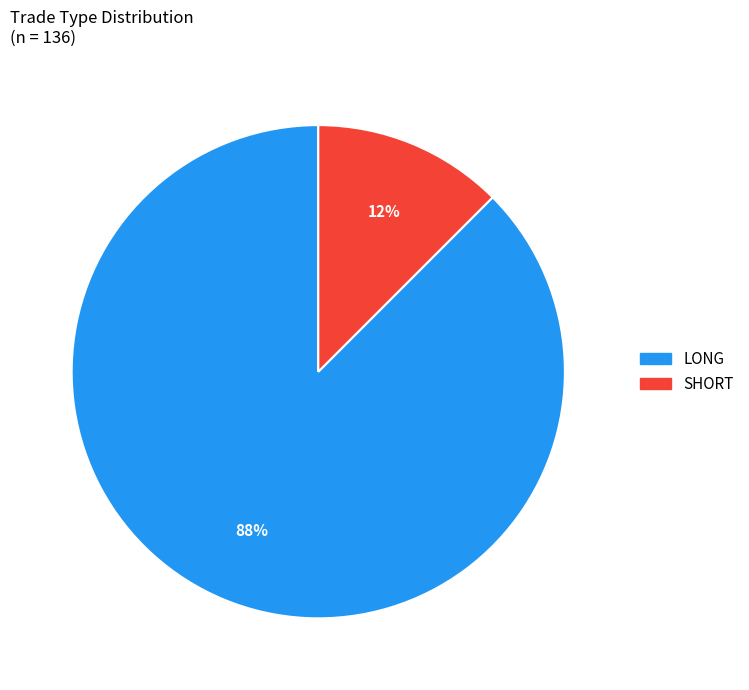

What is the largest slice in the pie chart?

LONG